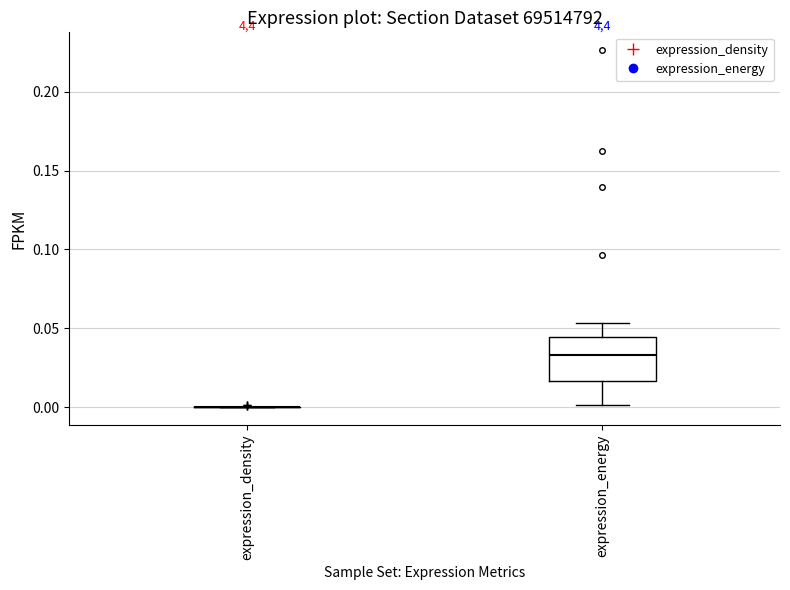

Comparing the boxes themselves (not the whiskers), which one is the tallest?

expression_energy